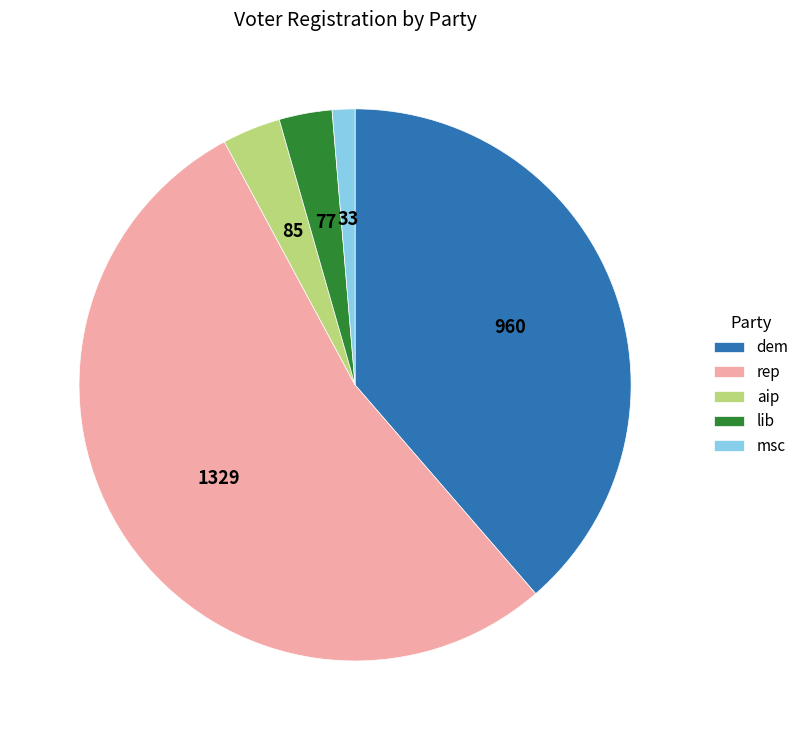

Does msc represent more than half of the total?

No